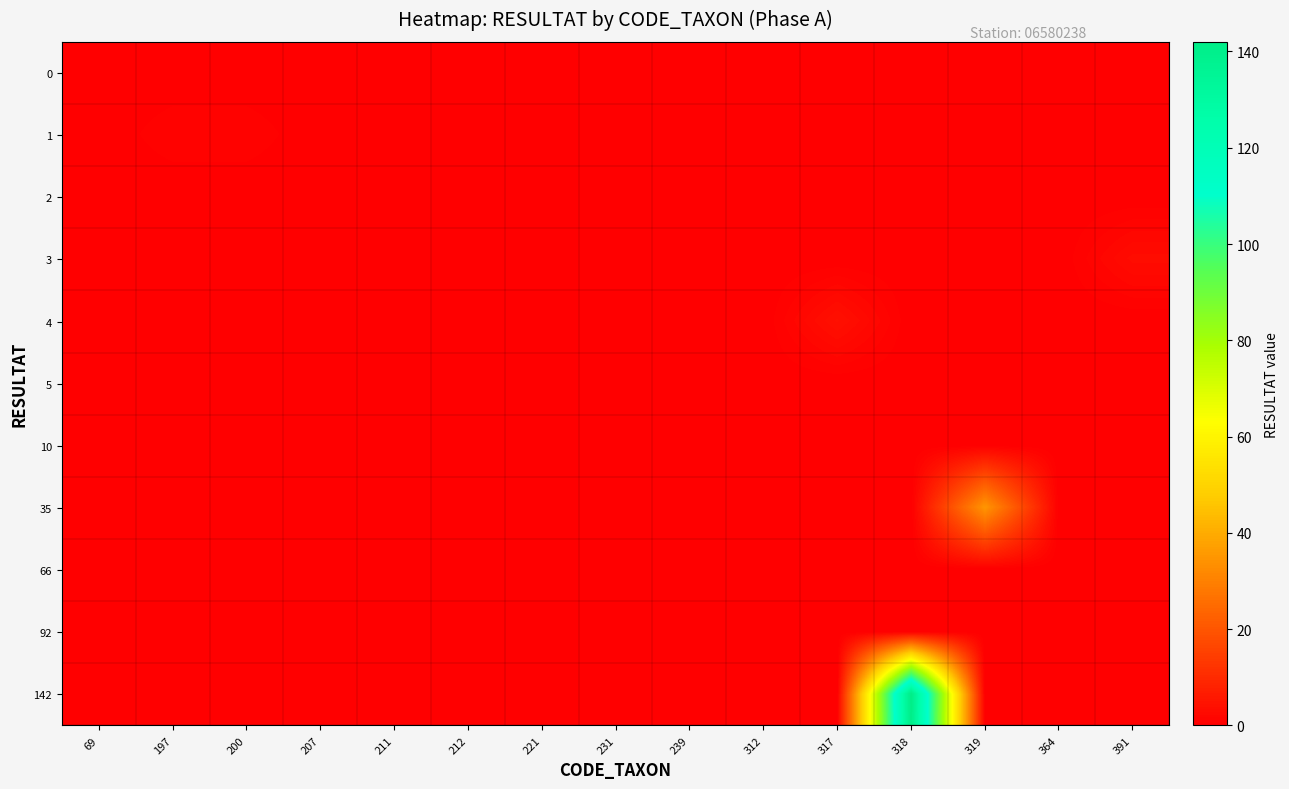

How many categories are shown in the chart?

15